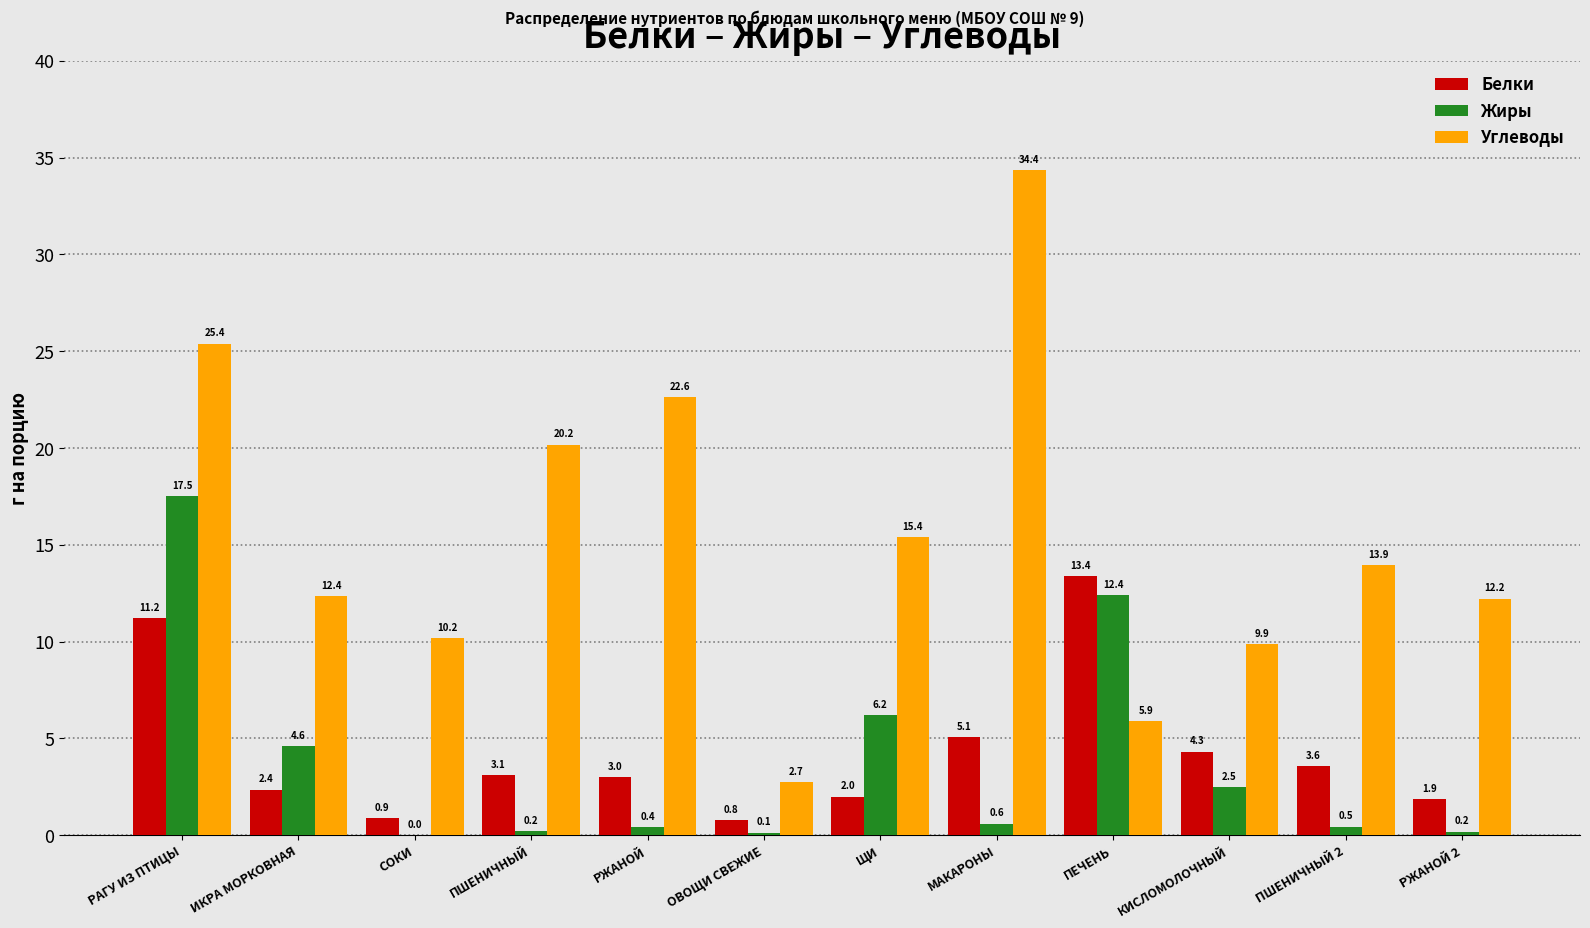

Reading left to right, what are all the values shown in this chart?

Белки: РАГУ ИЗ ПТИЦЫ=11.2	ИКРА МОРКОВНАЯ=2.4	СОКИ=0.9	ПШЕНИЧНЫЙ=3.1	РЖАНОЙ=3.0	ОВОЩИ СВЕЖИЕ=0.8	ЩИ=2.0	МАКАРОНЫ=5.1	ПЕЧЕНЬ=13.4	КИСЛОМОЛОЧНЫЙ=4.3	ПШЕНИЧНЫЙ 2=3.6	РЖАНОЙ 2=1.9
Жиры: РАГУ ИЗ ПТИЦЫ=17.5	ИКРА МОРКОВНАЯ=4.6	СОКИ=0.0	ПШЕНИЧНЫЙ=0.2	РЖАНОЙ=0.4	ОВОЩИ СВЕЖИЕ=0.1	ЩИ=6.2	МАКАРОНЫ=0.6	ПЕЧЕНЬ=12.4	КИСЛОМОЛОЧНЫЙ=2.5	ПШЕНИЧНЫЙ 2=0.5	РЖАНОЙ 2=0.2
Углеводы: РАГУ ИЗ ПТИЦЫ=25.4	ИКРА МОРКОВНАЯ=12.4	СОКИ=10.2	ПШЕНИЧНЫЙ=20.2	РЖАНОЙ=22.6	ОВОЩИ СВЕЖИЕ=2.7	ЩИ=15.4	МАКАРОНЫ=34.4	ПЕЧЕНЬ=5.9	КИСЛОМОЛОЧНЫЙ=9.9	ПШЕНИЧНЫЙ 2=13.9	РЖАНОЙ 2=12.2